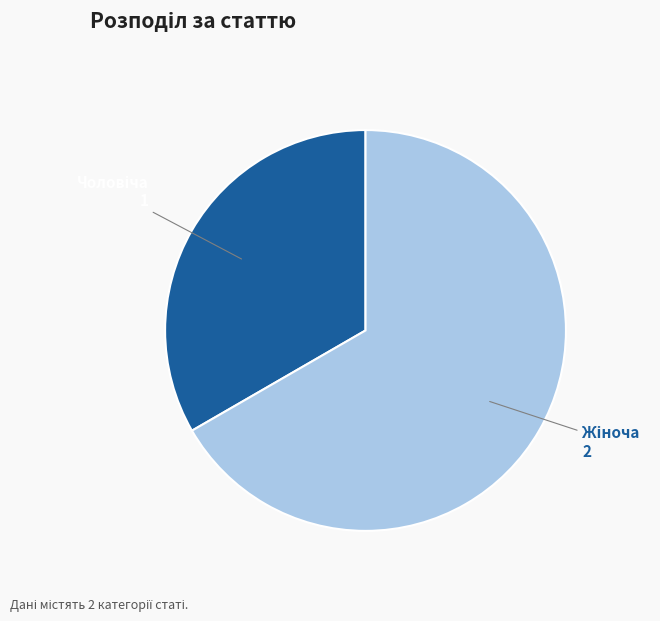

Is there a majority slice in this chart?

Yes